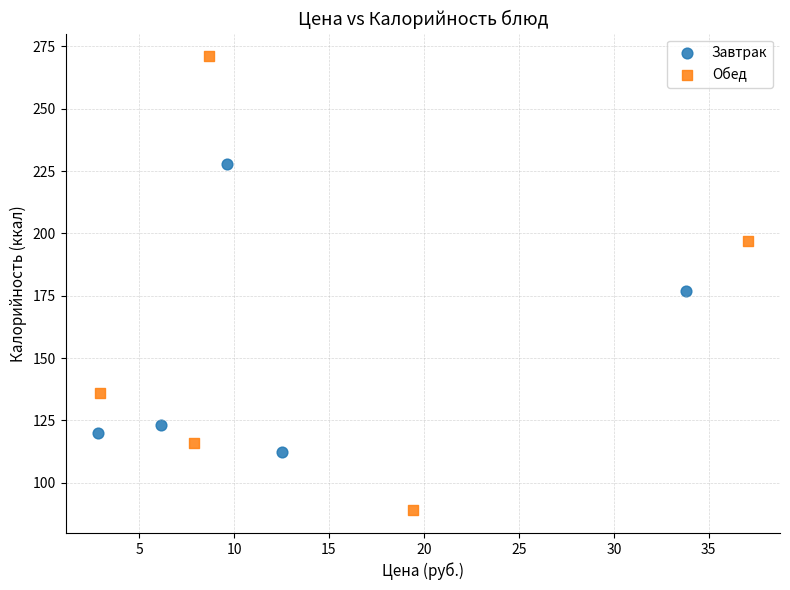

Which series reaches the maximum Y coordinate?

Обед